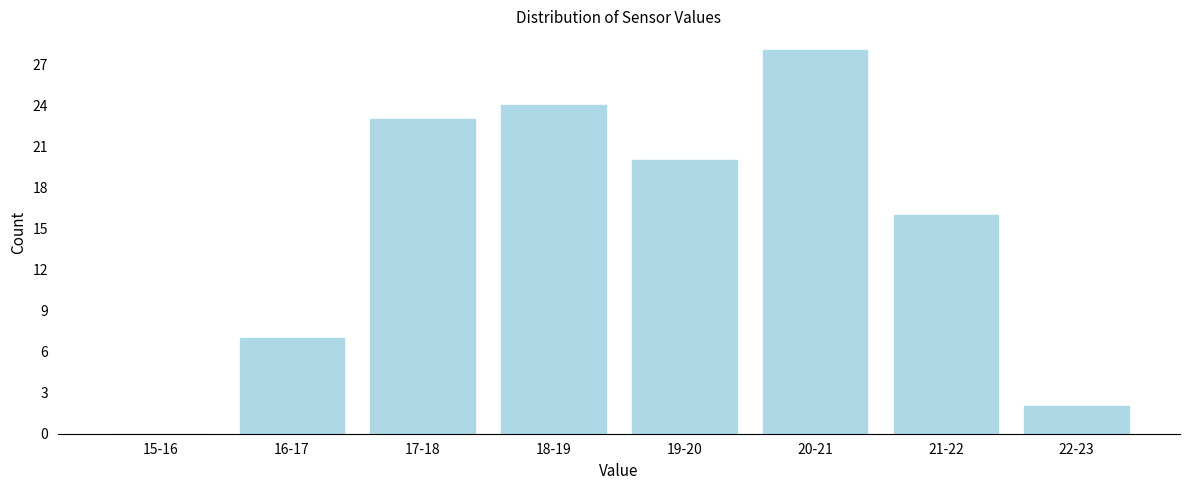

Reading left to right, what are all the values shown in this chart?

15-16=0	16-17=7	17-18=23	18-19=24	19-20=20	20-21=28	21-22=16	22-23=2